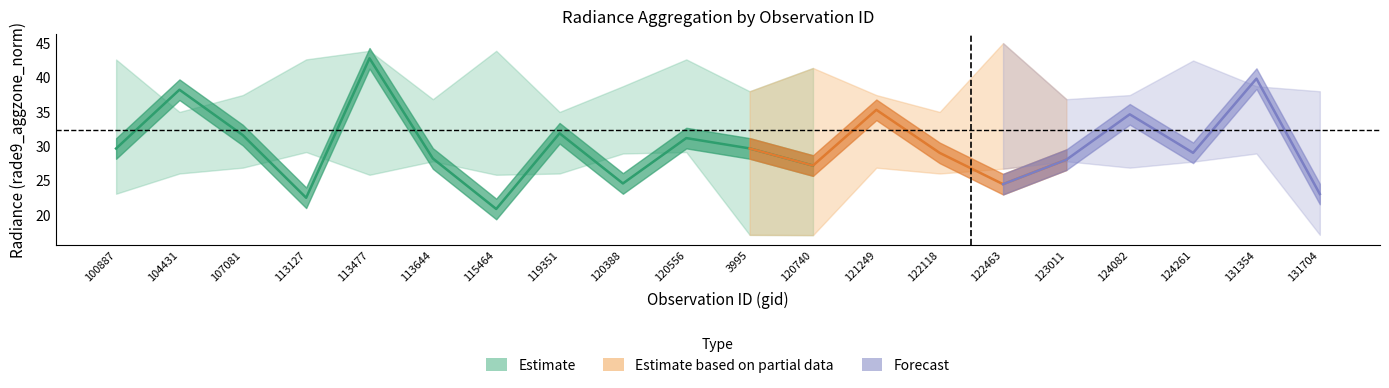

What is the label of the 18th point from the right?

107081